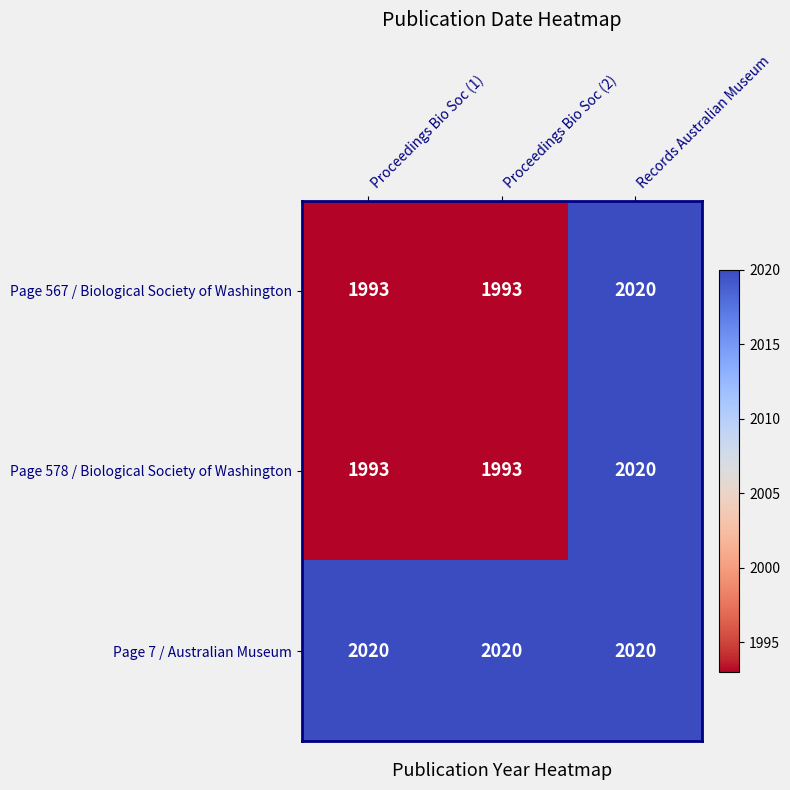

What is the difference between the highest and lowest values at Proceedings Bio Soc (1)?

27